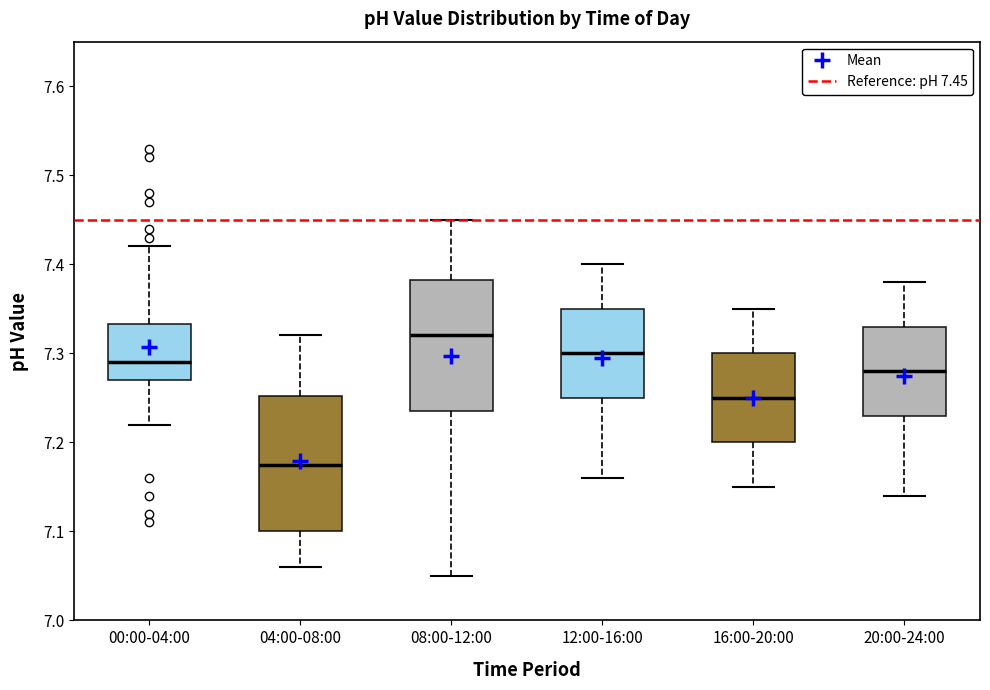

Which box has the lowest median line?

04:00-08:00